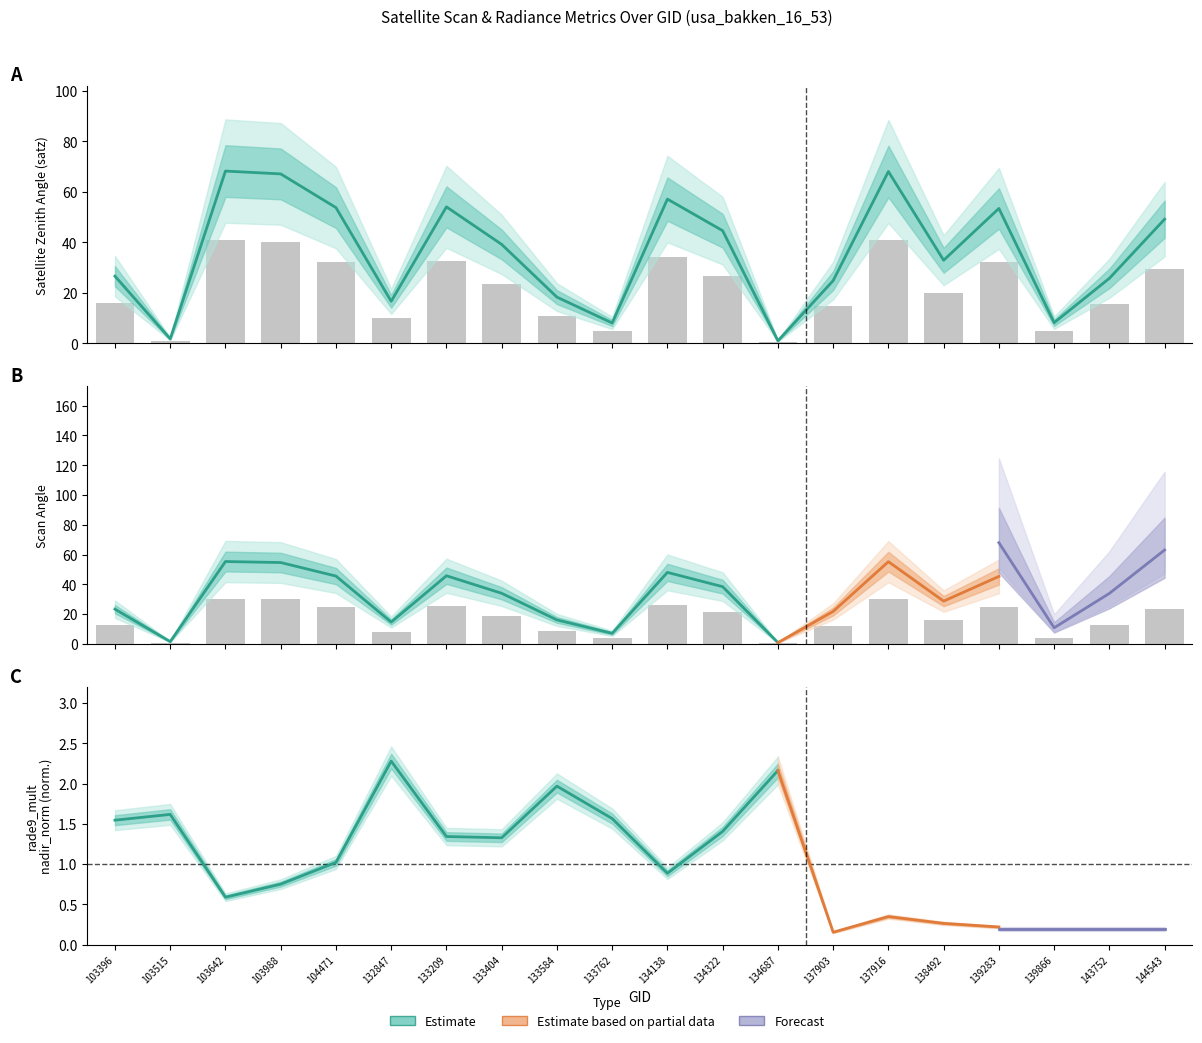

The scan_angle series shows 4.0 at 139866. True or false?

True